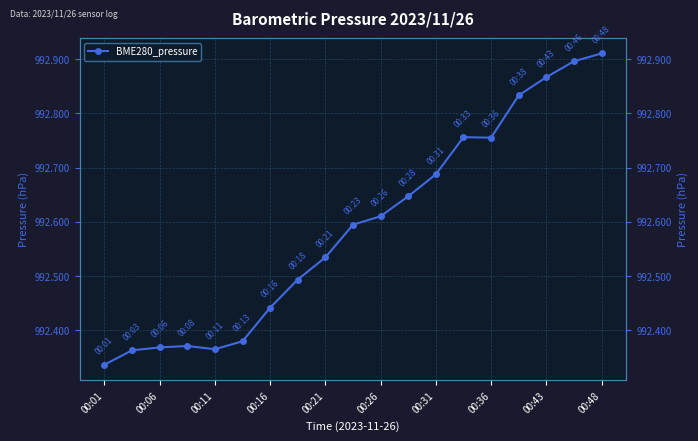

What is the difference between the maximum and second lowest values?

0.5